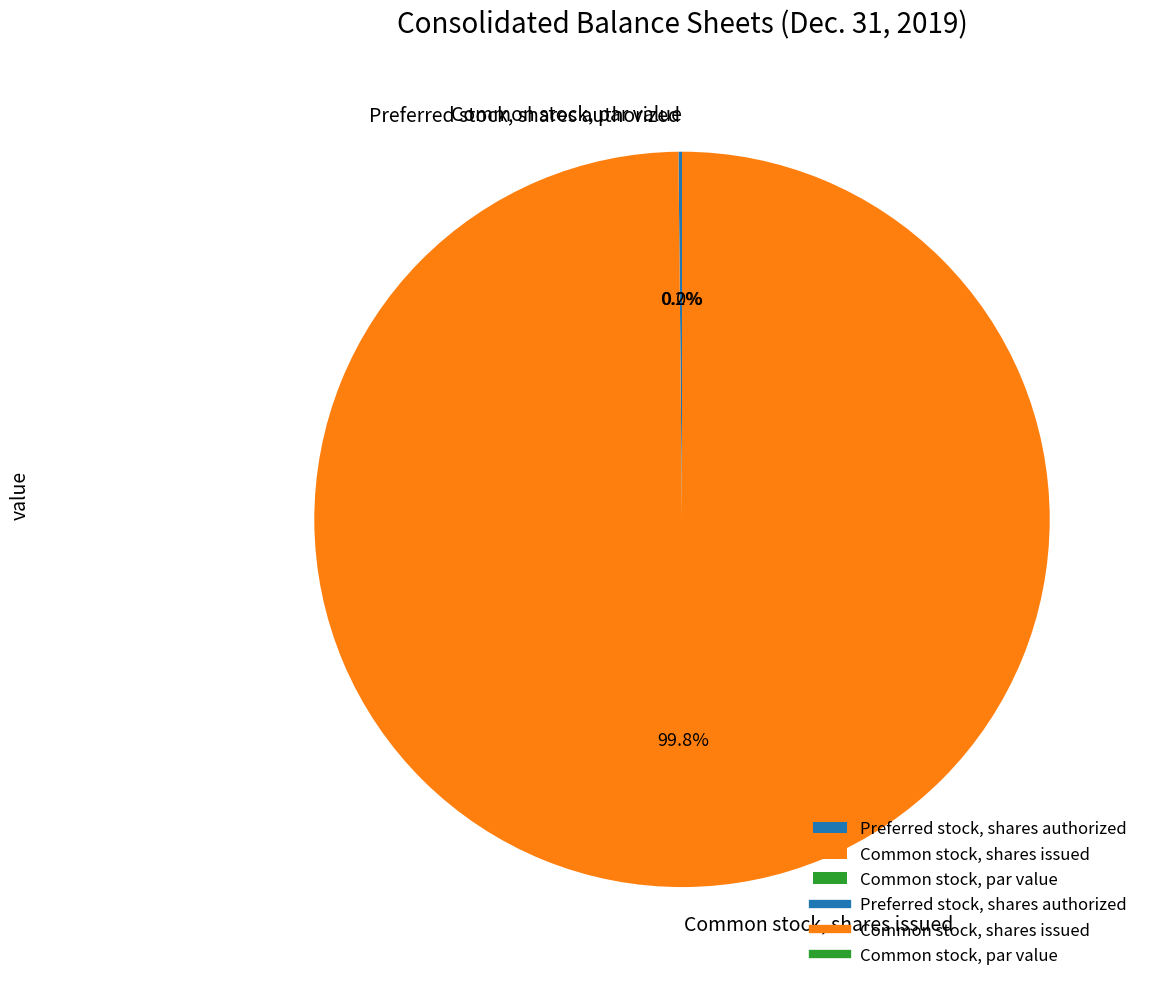

Is it true that Common stock, shares issued is 90% of the pie?

False